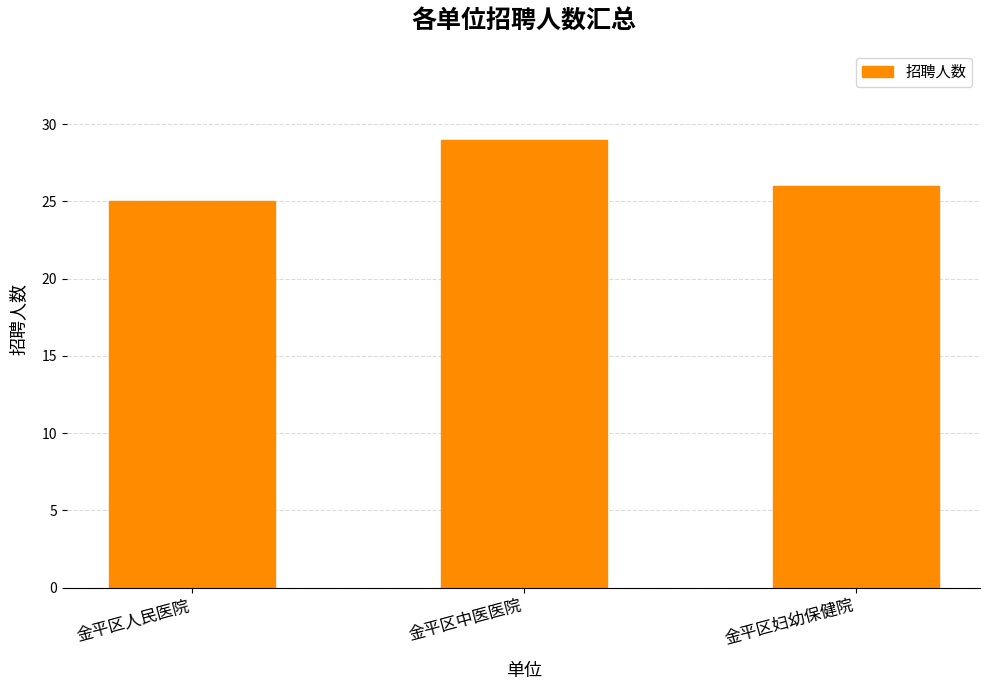

How many data points are less than 26?

1